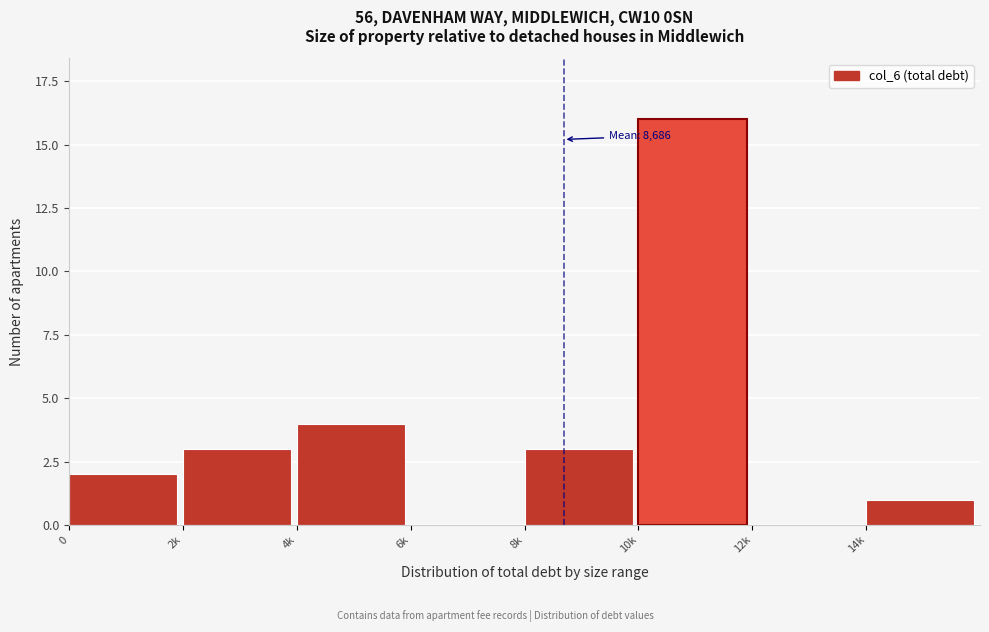

Reading left to right, list all the values displayed in this chart.

0=2	2k=3	4k=4	6k=0	8k=3	10k=16	12k=0	14k=1